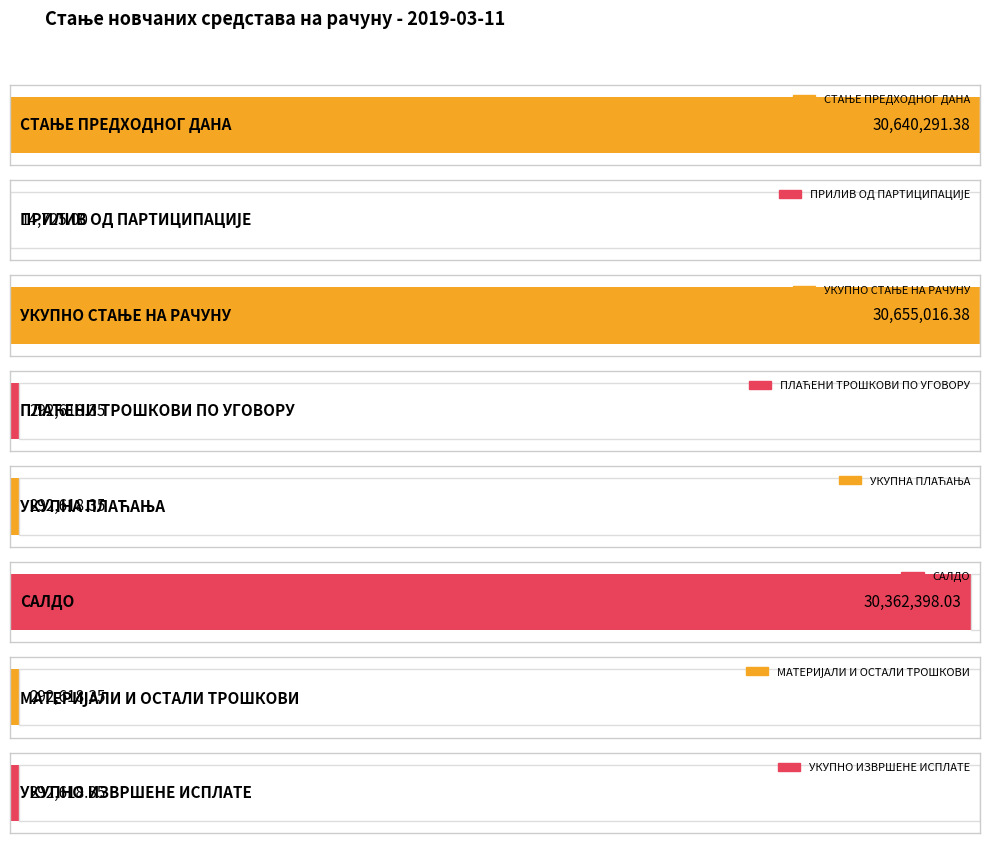

Where does the data first go above 292618?

СТАЊЕ ПРЕДХОДНОГ ДАНА